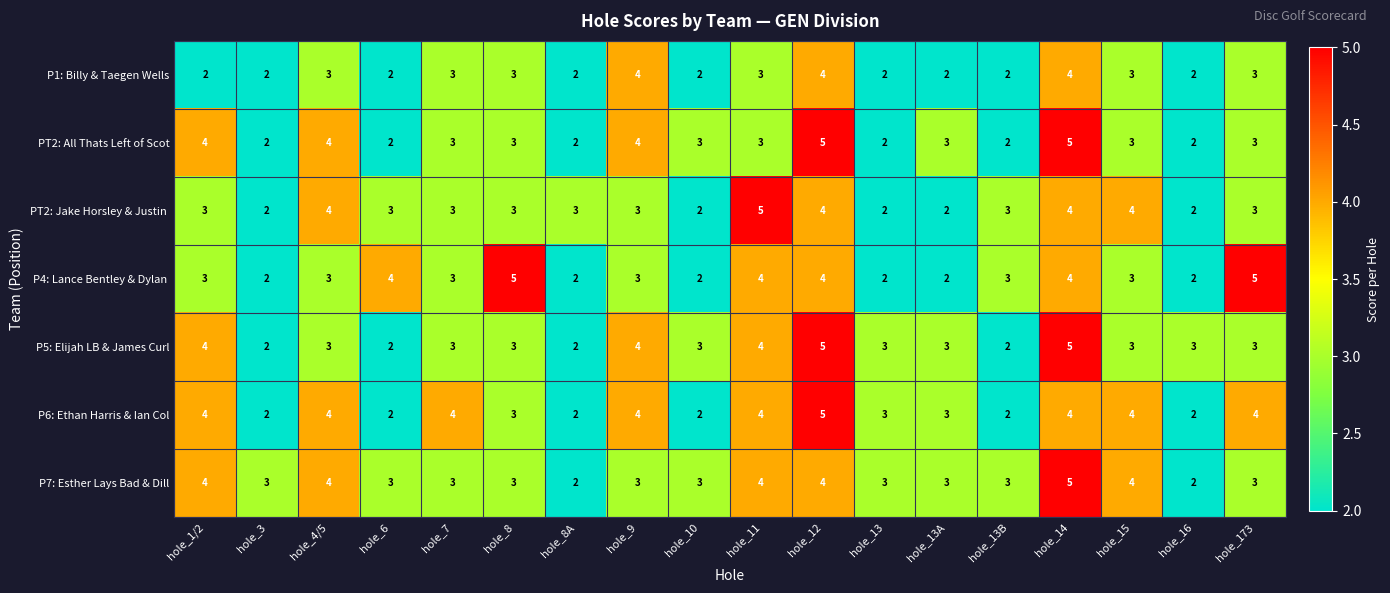

The value of P5: Elijah LB & James Curl at hole_173 is 4. True or false?

False